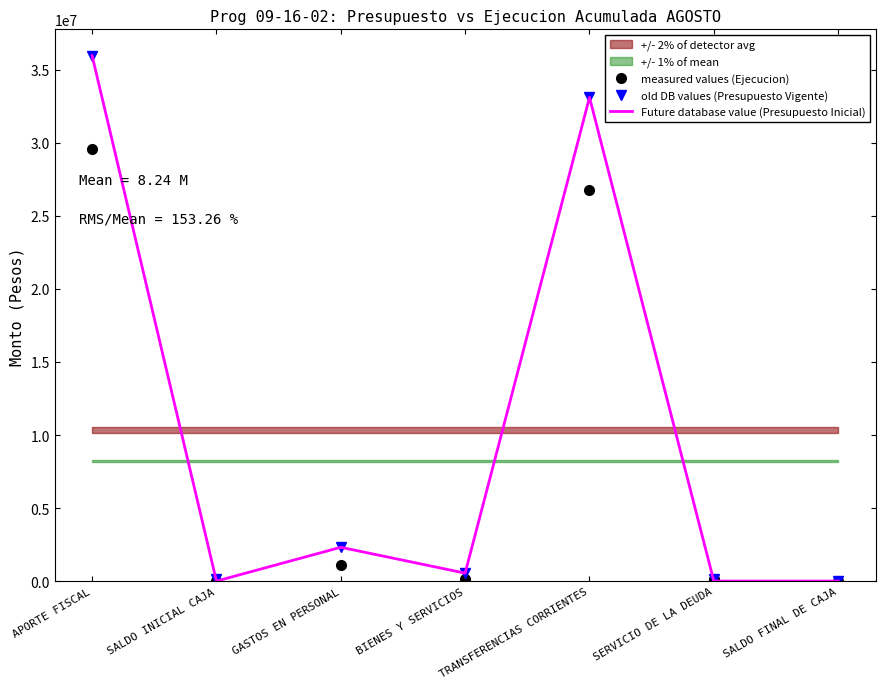

What is the label of the 4th point from the right?

BIENES Y SERVICIOS